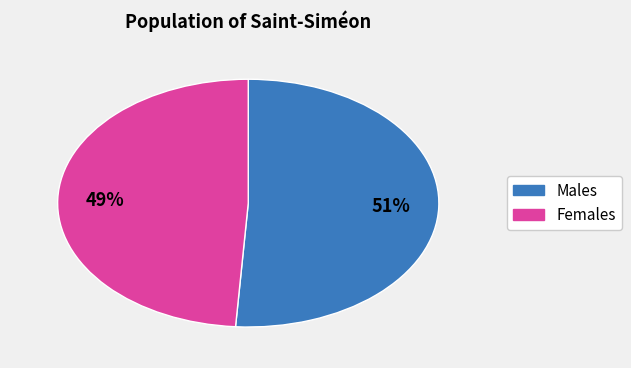

To the nearest percent, what is the average slice percentage?

50%